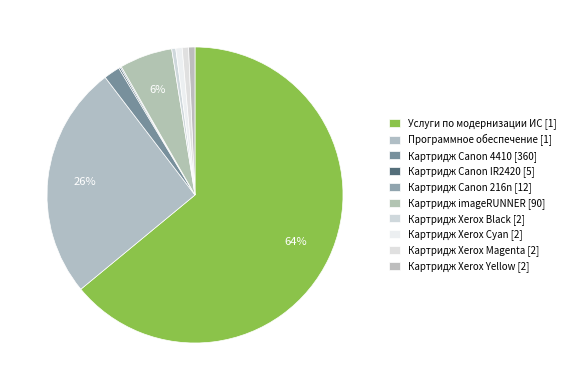

To the nearest percent, what is the difference between the Картридж imageRUNNER [90] and Картридж Xerox Black [2] slice percentages?

5%